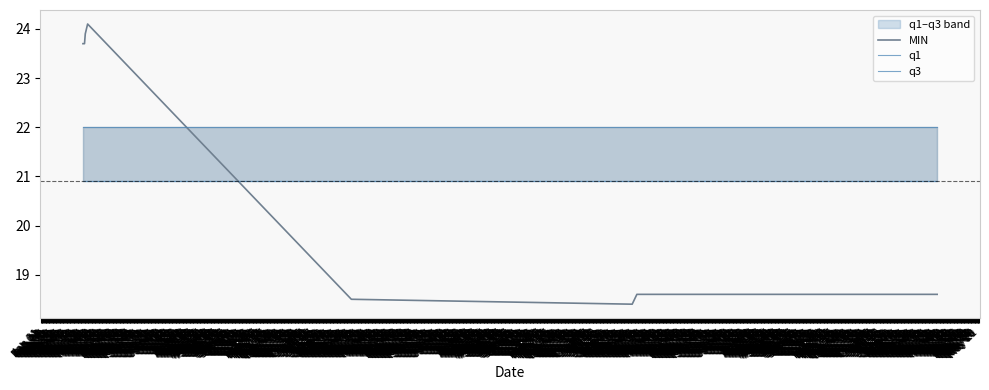

What is the value of the MIN point at the 5th from the left?

18.5